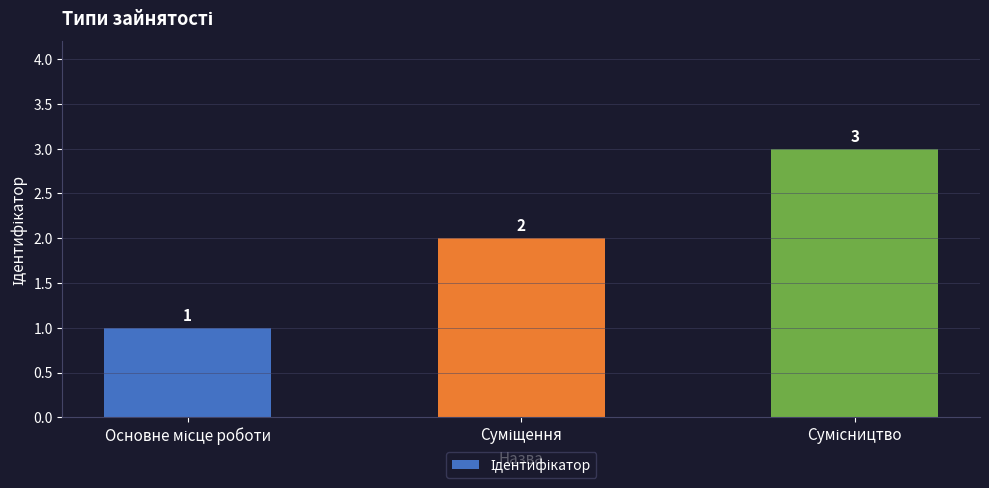

Count the values in the range 1 to 3.

3